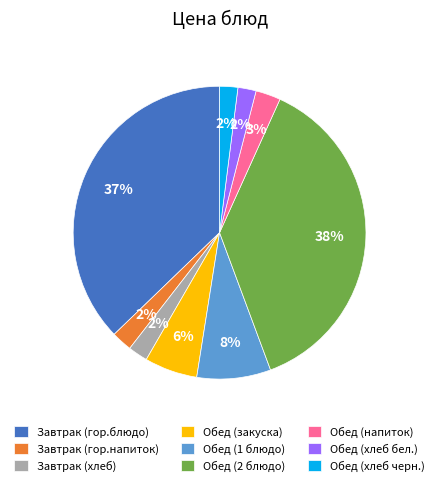

To the nearest percent, what portion does Обед (1 блюдо) represent?

8%